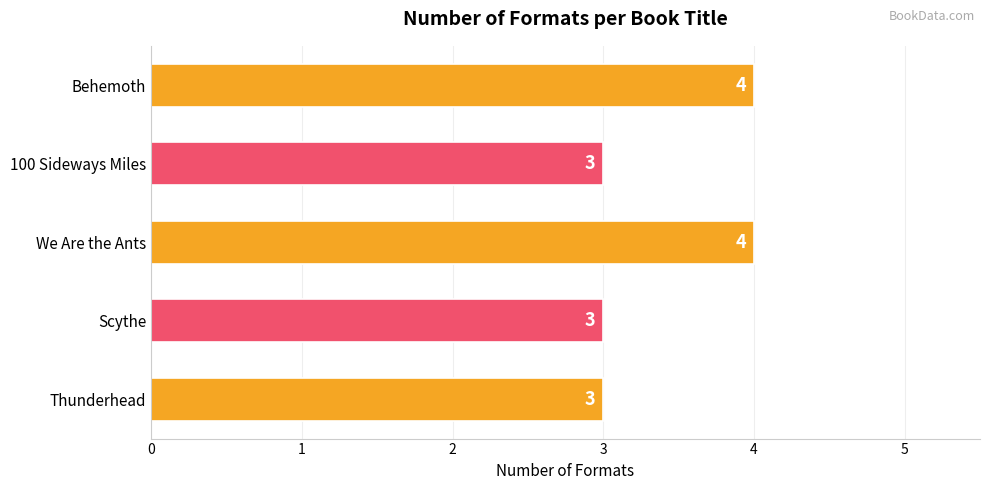

Count the values in the range 3 to 4.

5